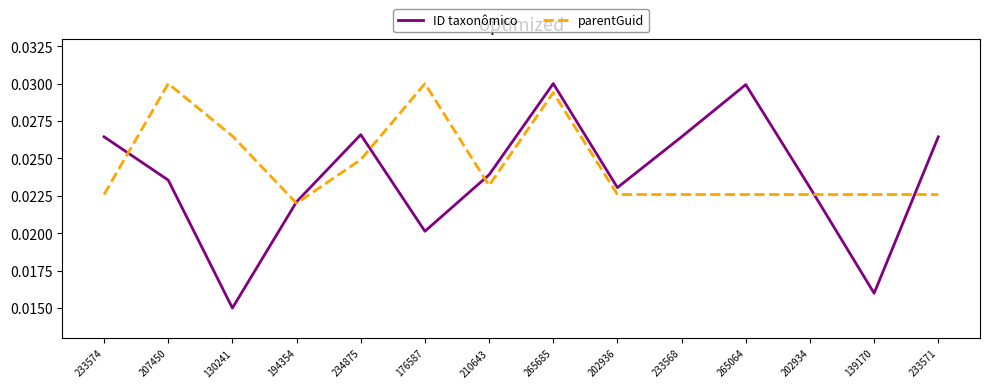

At 207450, list the series in order from smallest to largest.

ID taxonômico, parentGuid